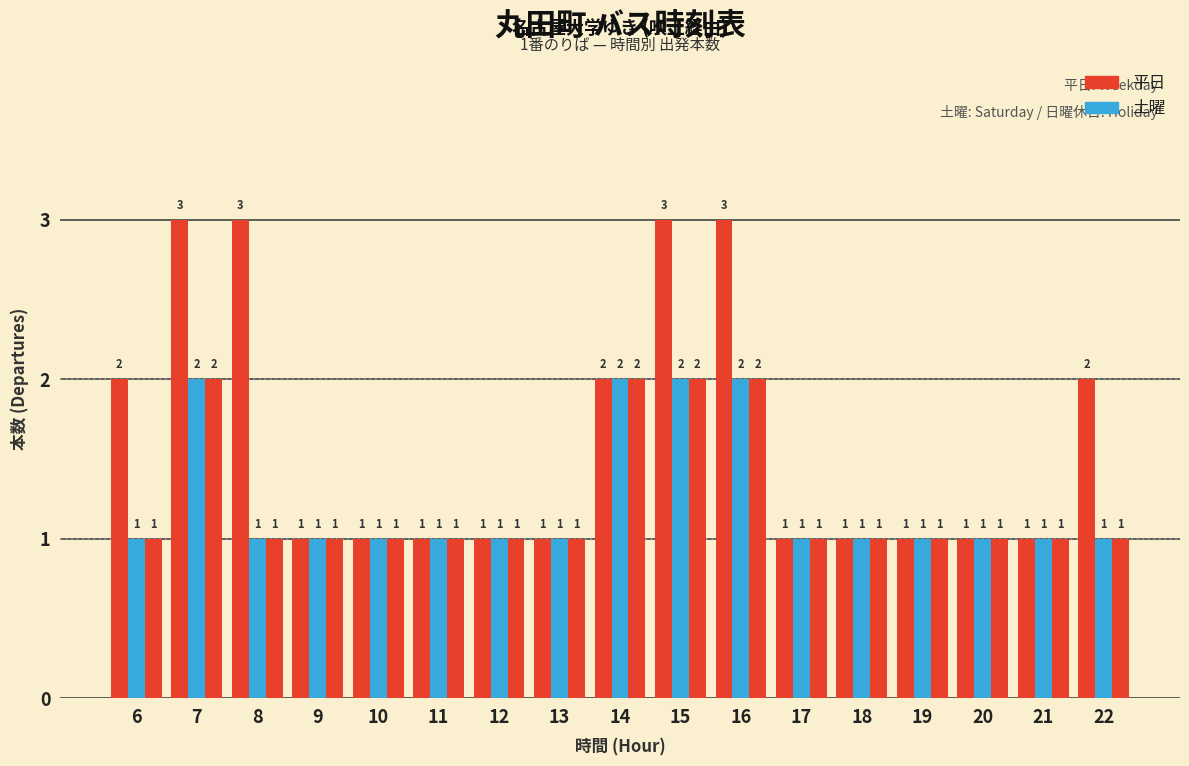

How many data points does each series have?

17